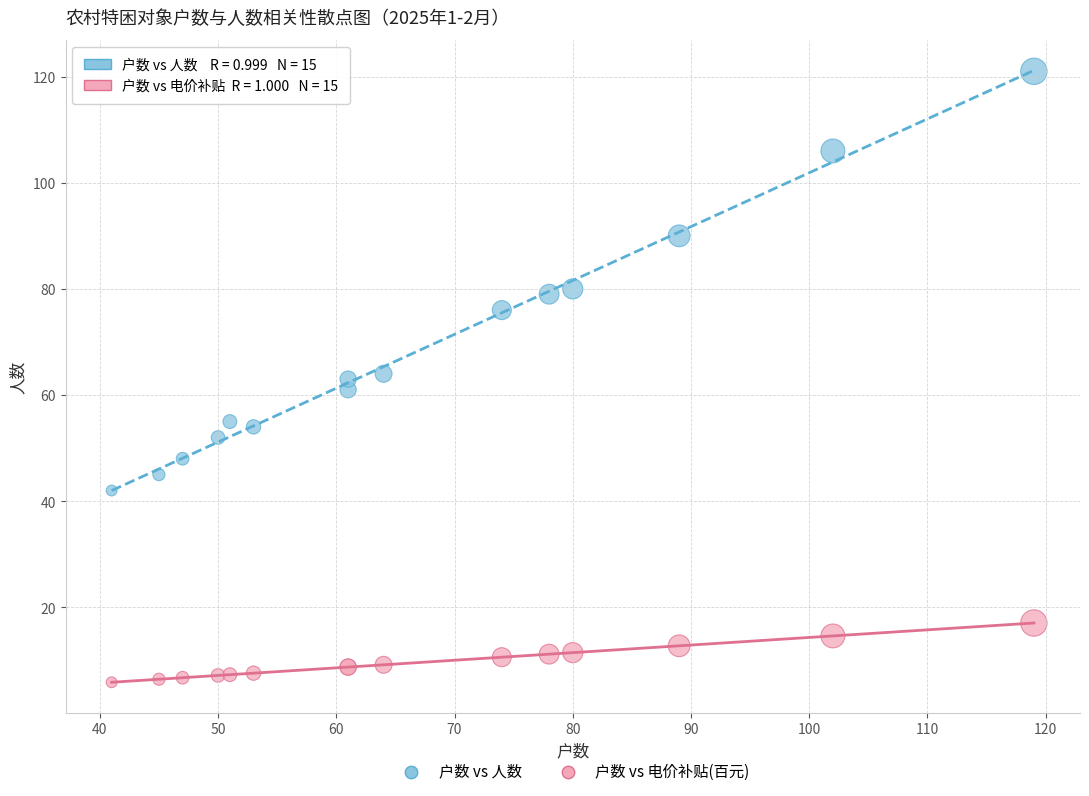

Which series contains the highest Y value?

户数 vs 人数